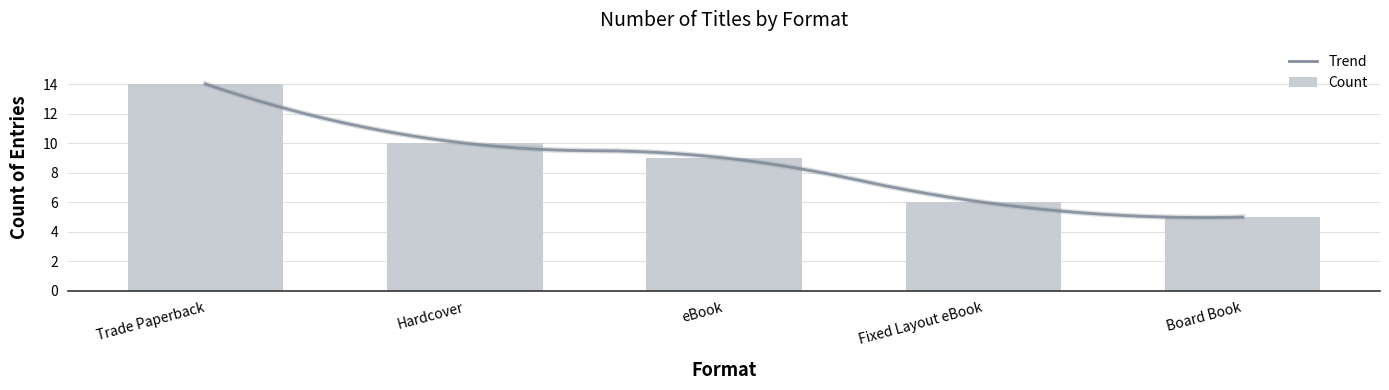

What is the value of the 2nd bar from the left?

10